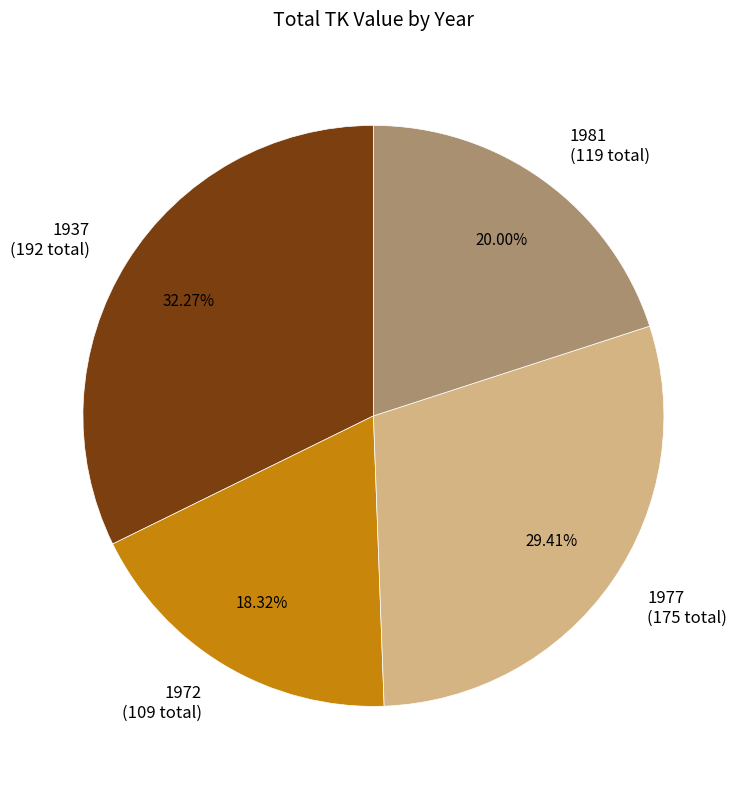

Is the sum of 1972 (109 total) and 1937 (192 total) greater than half?

Yes